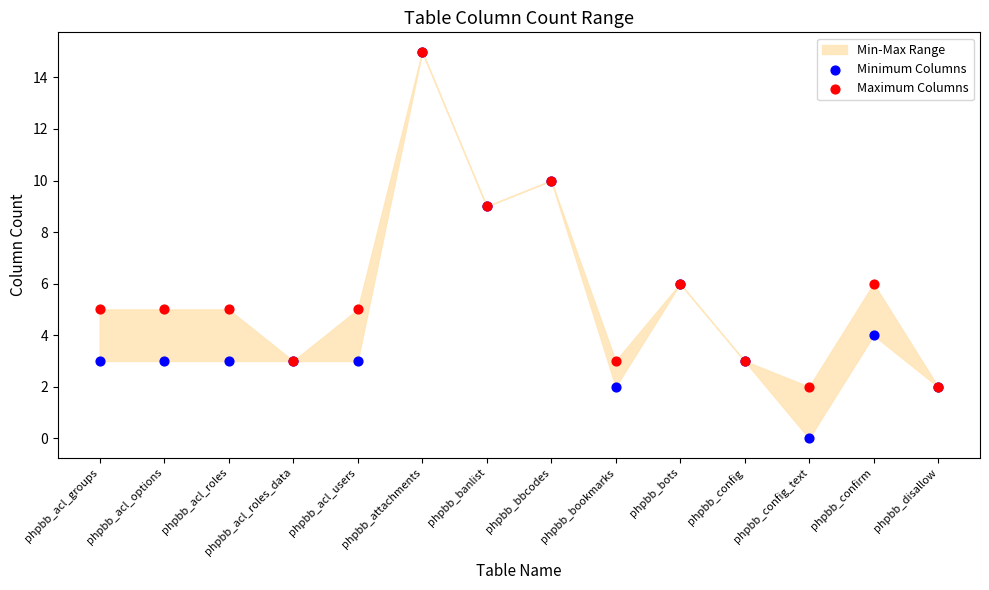

Which series contains the highest Y value?

Minimum Columns